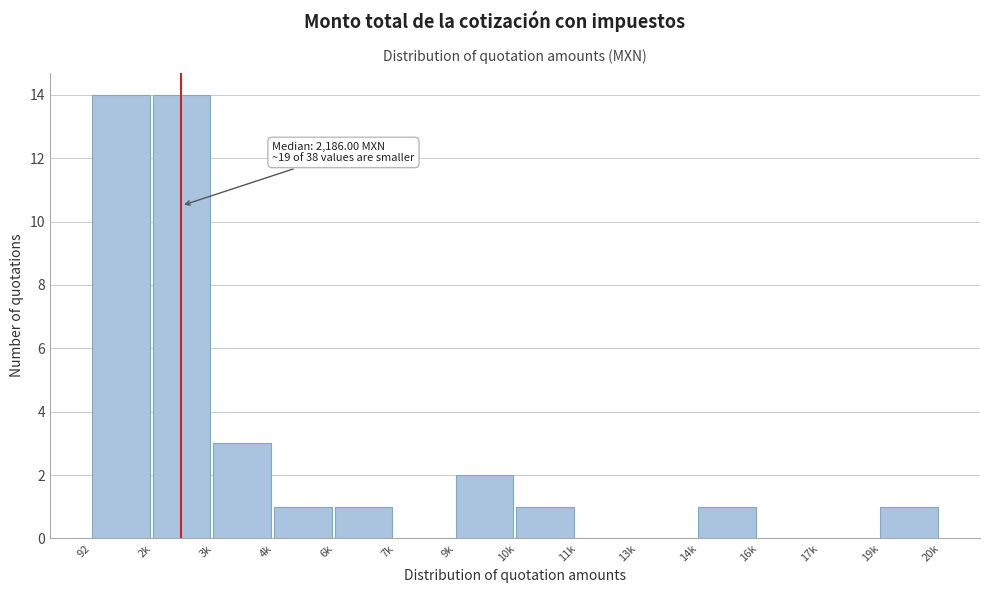

Reading left to right, transcribe all the data shown in this chart.

92=14	2k=14	3k=3	4k=1	6k=1	7k=0	9k=2	10k=1	11k=0	13k=0	14k=1	16k=0	17k=0	19k=1